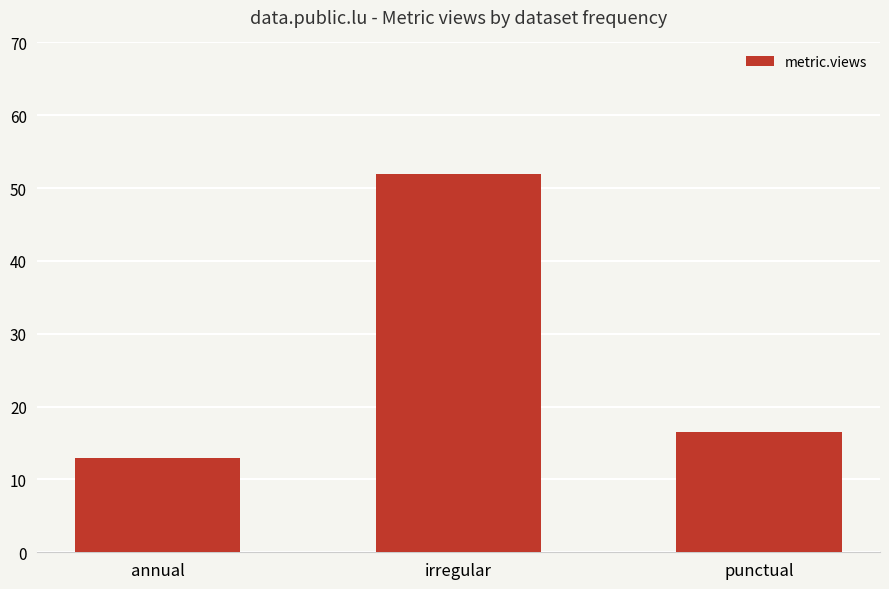

How many values exceed 16?

2